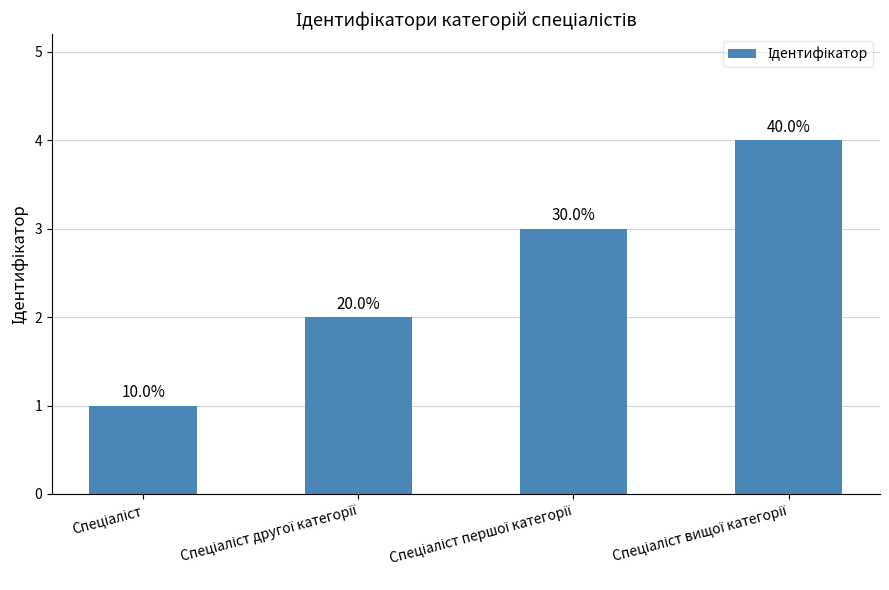

How many bars are there in total?

4